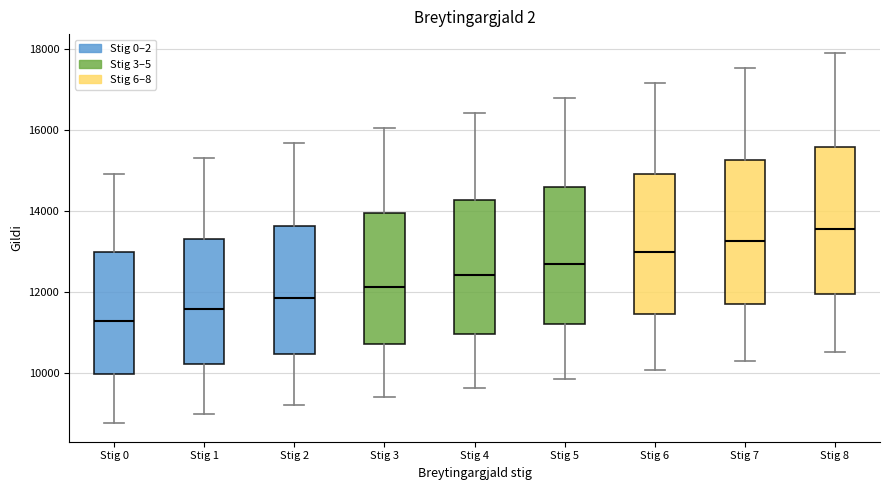

Which box has the highest median line?

Stig 8